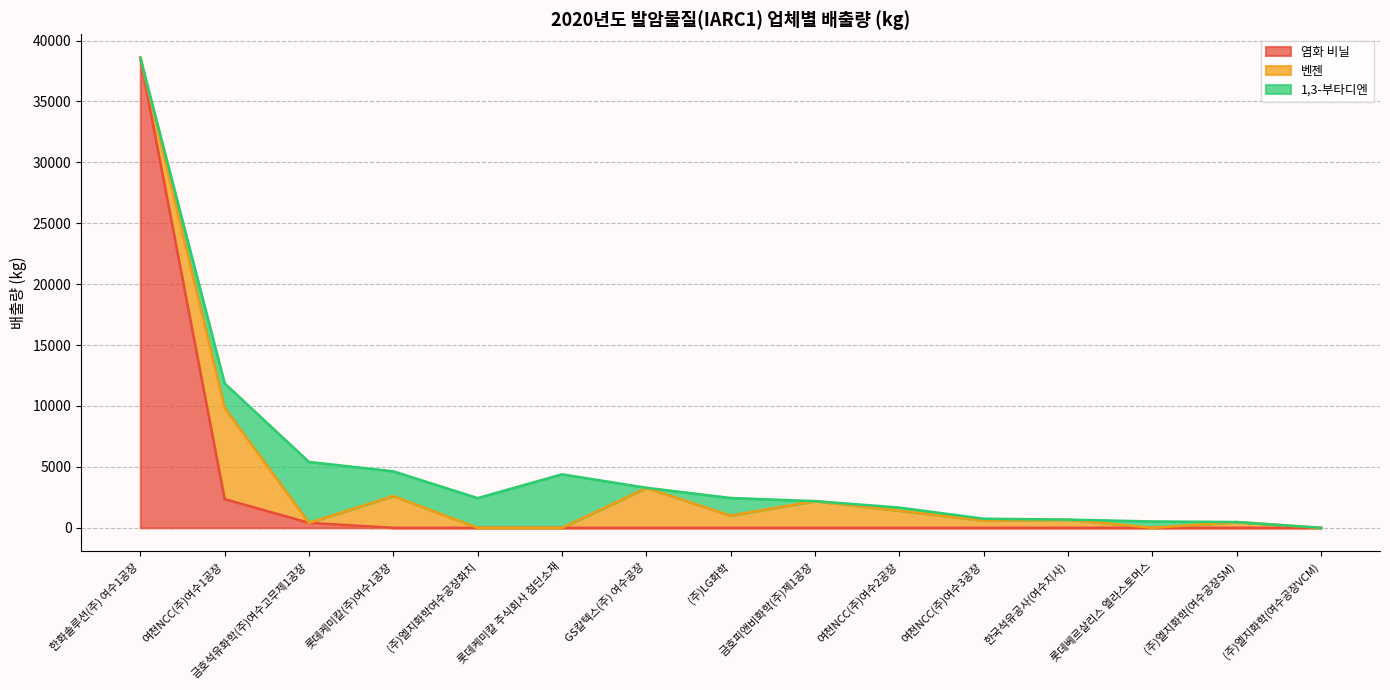

List the series in order of their peak value, highest first.

염화 비닐, 벤젠, 1,3-부타디엔